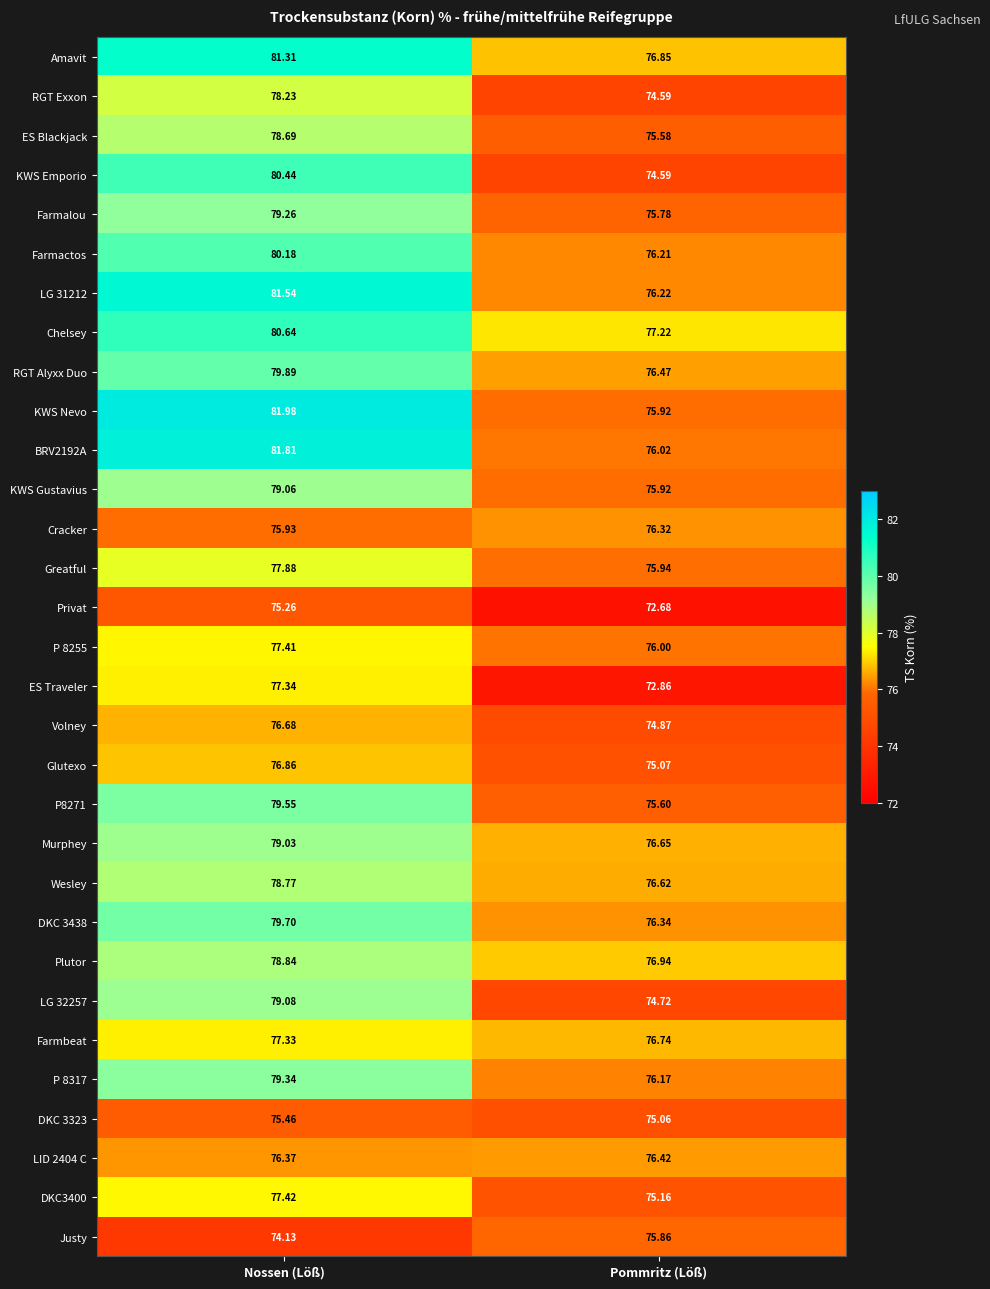

At which label is RGT Alyxx Duo closest to 78?

Pommritz (Löß)